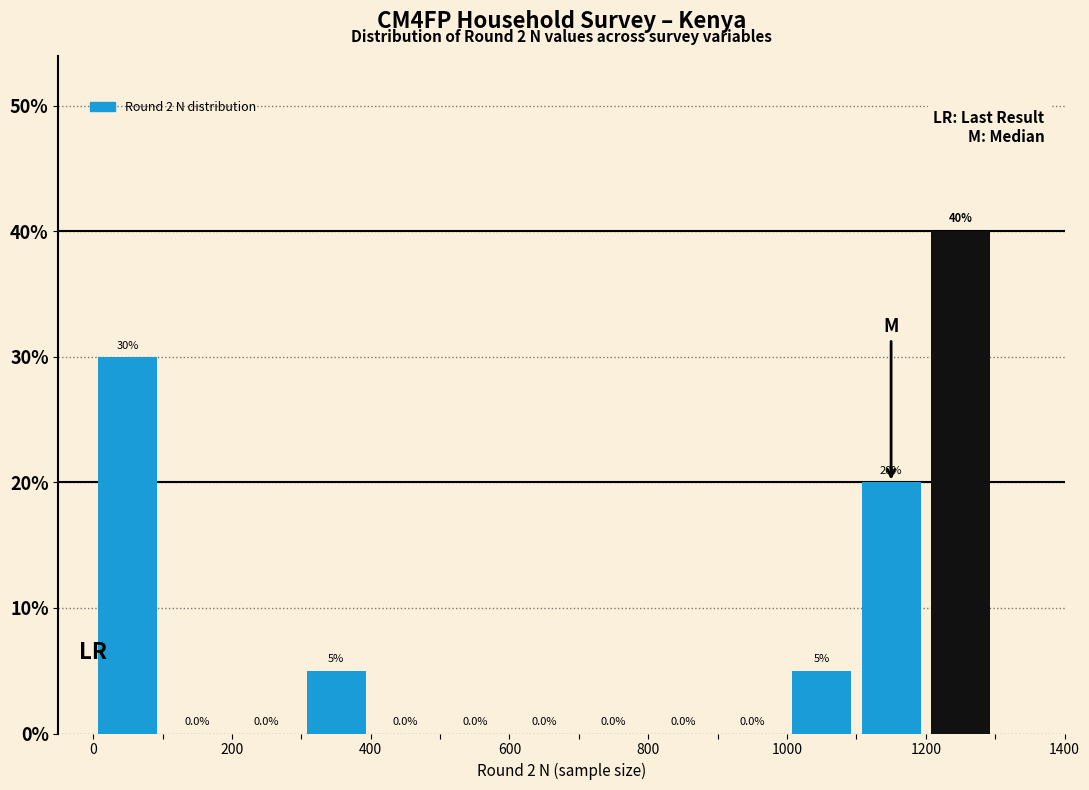

Reading left to right, transcribe this chart: for each bar, give the range it covers on the x-axis and its height.

0 to 100: 30.0
100 to 200: 0.0
200 to 300: 0.0
300 to 400: 5.0
400 to 500: 0.0
500 to 600: 0.0
600 to 700: 0.0
700 to 800: 0.0
800 to 900: 0.0
900 to 1000: 0.0
1000 to 1100: 5.0
1100 to 1200: 20.0
1200 to 1300: 40.0